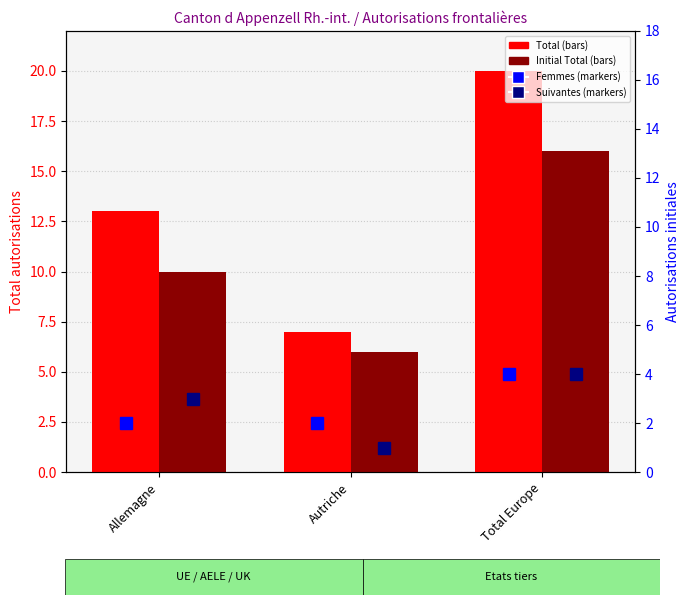

How many Initial Total values are between 6 and 16?

3